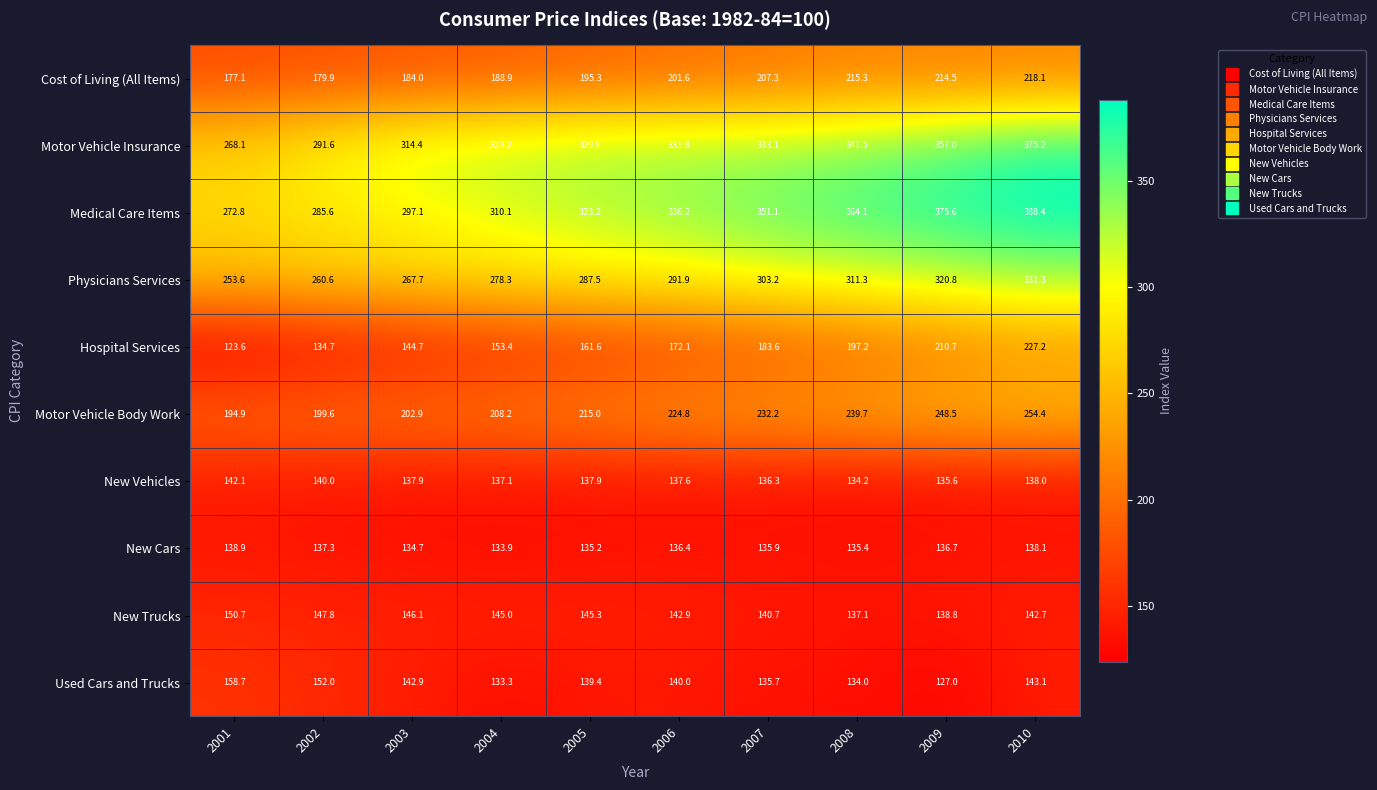

Which label corresponds to the largest value in the chart?

2010